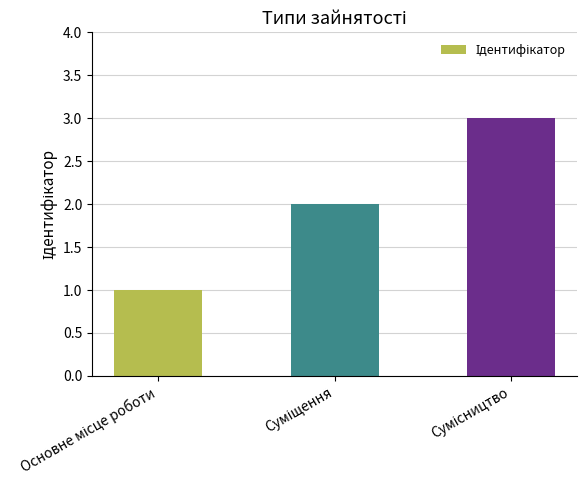

Are the bars grouped side by side (vs. stacked)?

No